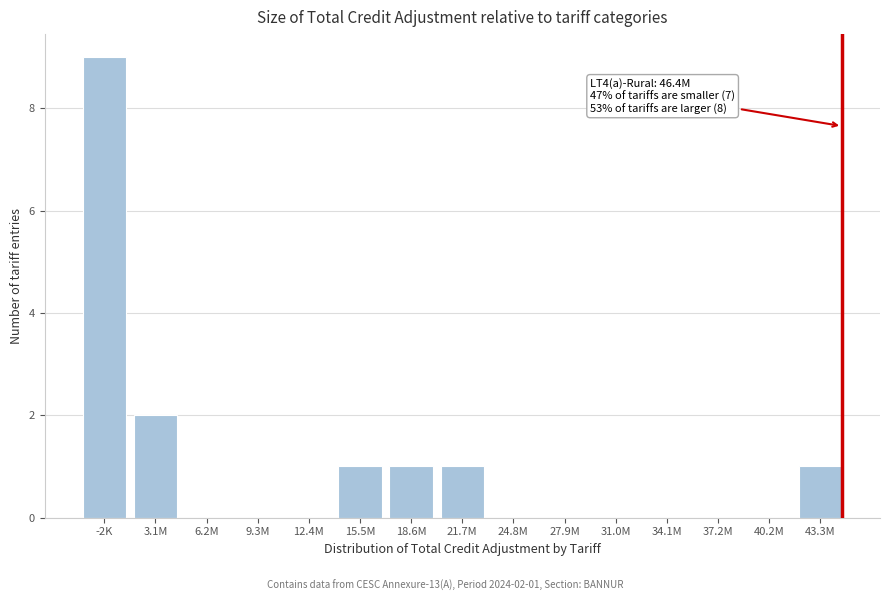

Reading left to right, list all the values displayed in this chart.

-2K=9	3.1M=2	6.2M=0	9.3M=0	12.4M=0	15.5M=1	18.6M=1	21.7M=1	24.8M=0	27.9M=0	31.0M=0	34.1M=0	37.2M=0	40.2M=0	43.3M=1